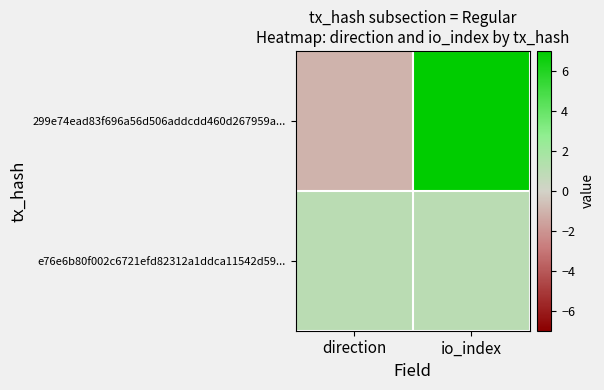

Reading left to right, transcribe all the data shown in this chart.

299e74ead83f696a56d506addcdd460d267959a...: direction=-1	io_index=7
e76e6b80f002c6721efd82312a1ddca11542d59...: direction=1	io_index=1